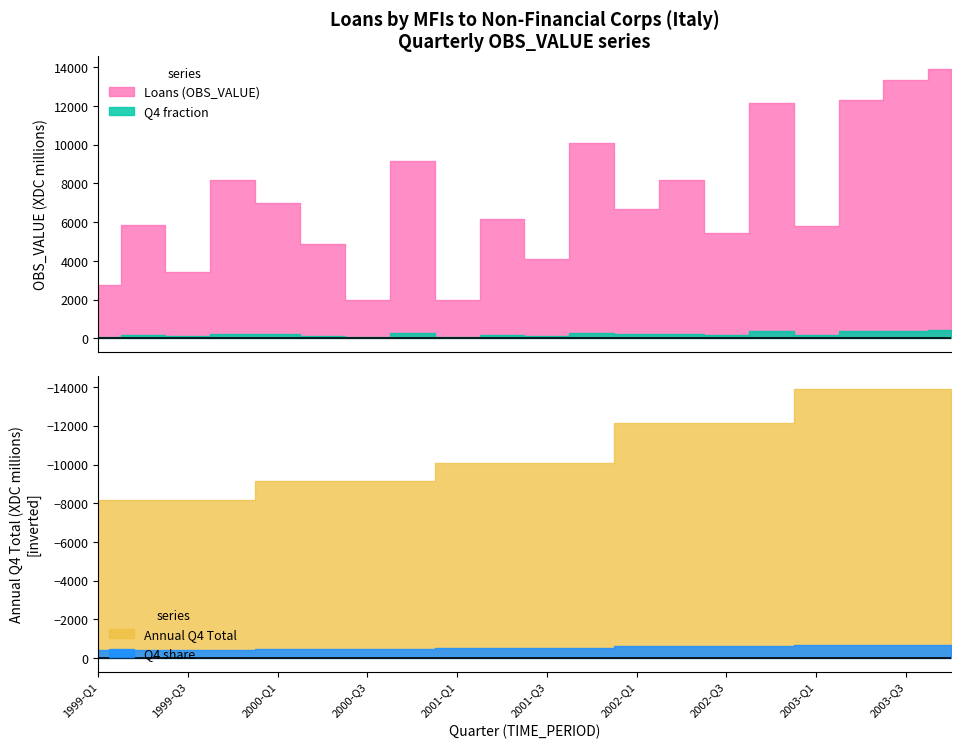

What is the minimum value shown in the chart?

1978